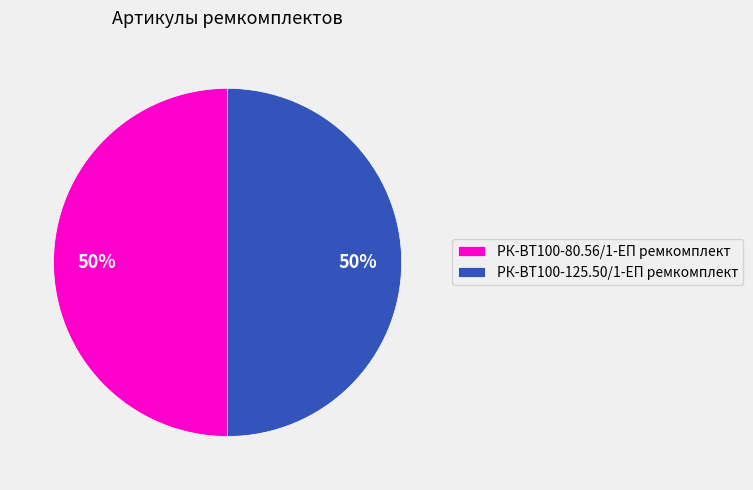

What is the ratio of the value at РК-ВТ100-125.50/1-ЕП ремкомплект to the value at РК-ВТ100-80.56/1-ЕП ремкомплект?

1.0